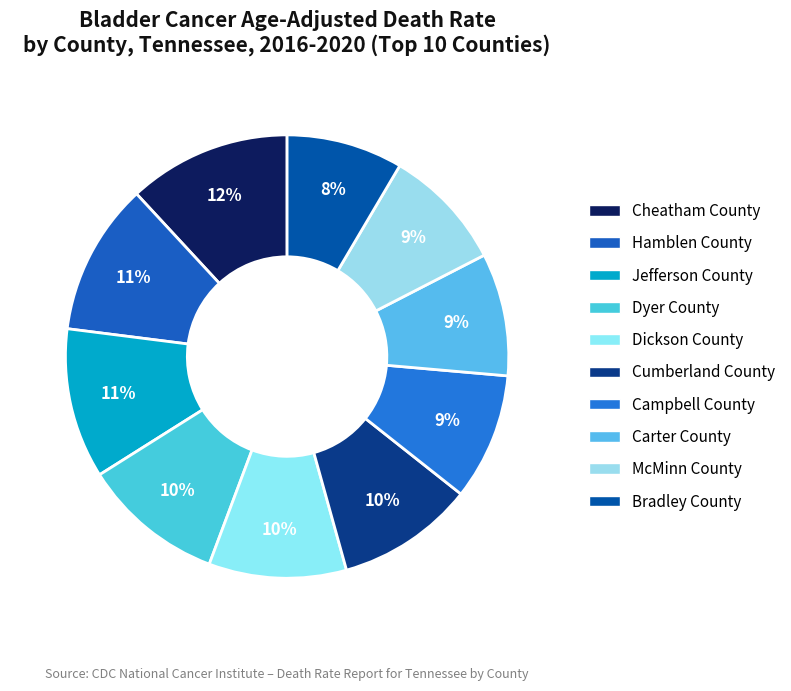

The Bradley County slice represents 1% of the pie. True or false?

False